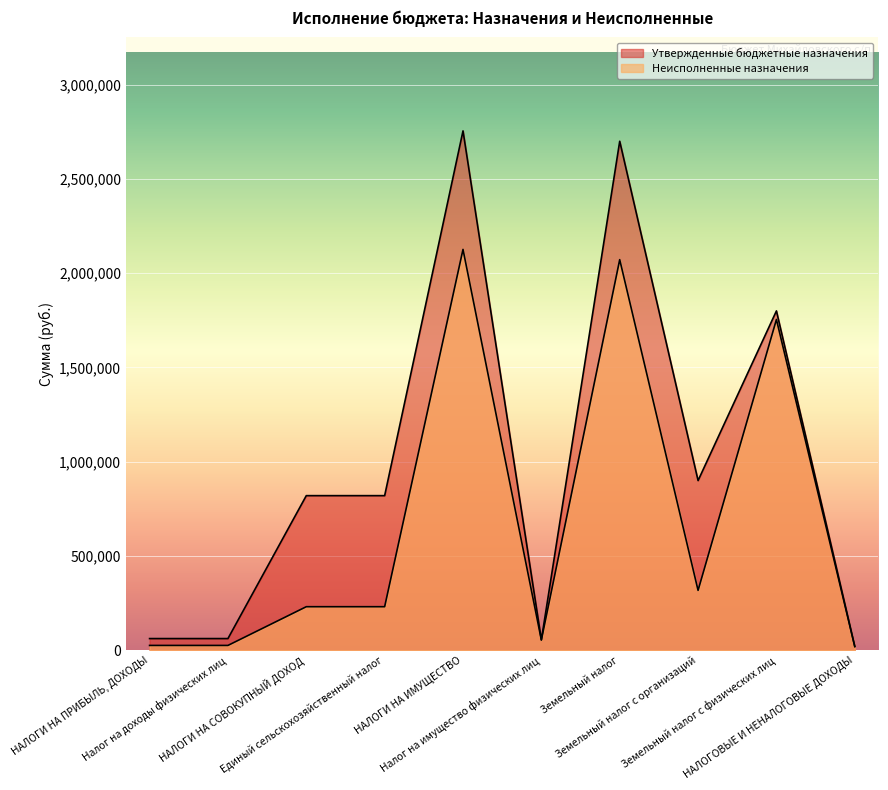

What is the label of the 5th point from the left?

НАЛОГИ НА ИМУЩЕСТВО